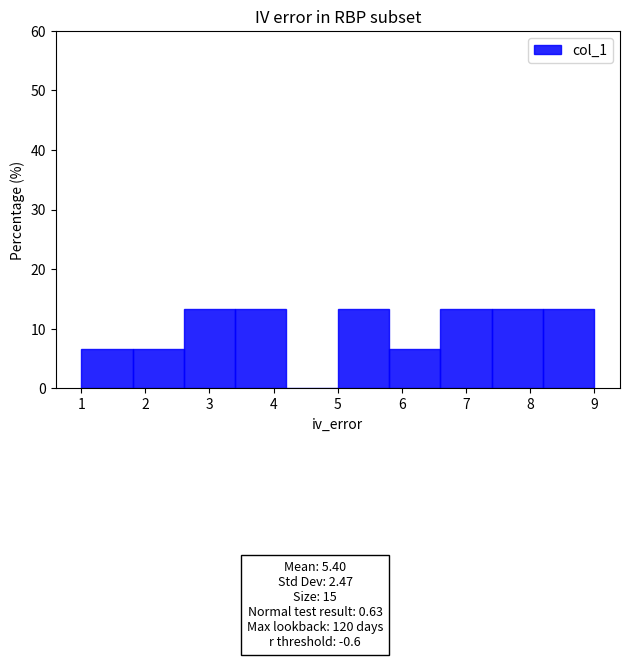

Reading left to right, transcribe this chart: for each bar, give the range it covers on the x-axis and its height. The values are not printed on the chart, so give them approximately, as read against the axis.

1.0 to 1.8: 7
1.8 to 2.6: 7
2.6 to 3.4: 13
3.4 to 4.2: 13
4.2 to 5.0: 0
5.0 to 5.8: 13
5.8 to 6.6: 7
6.6 to 7.4: 13
7.4 to 8.2: 13
8.2 to 9.0: 13